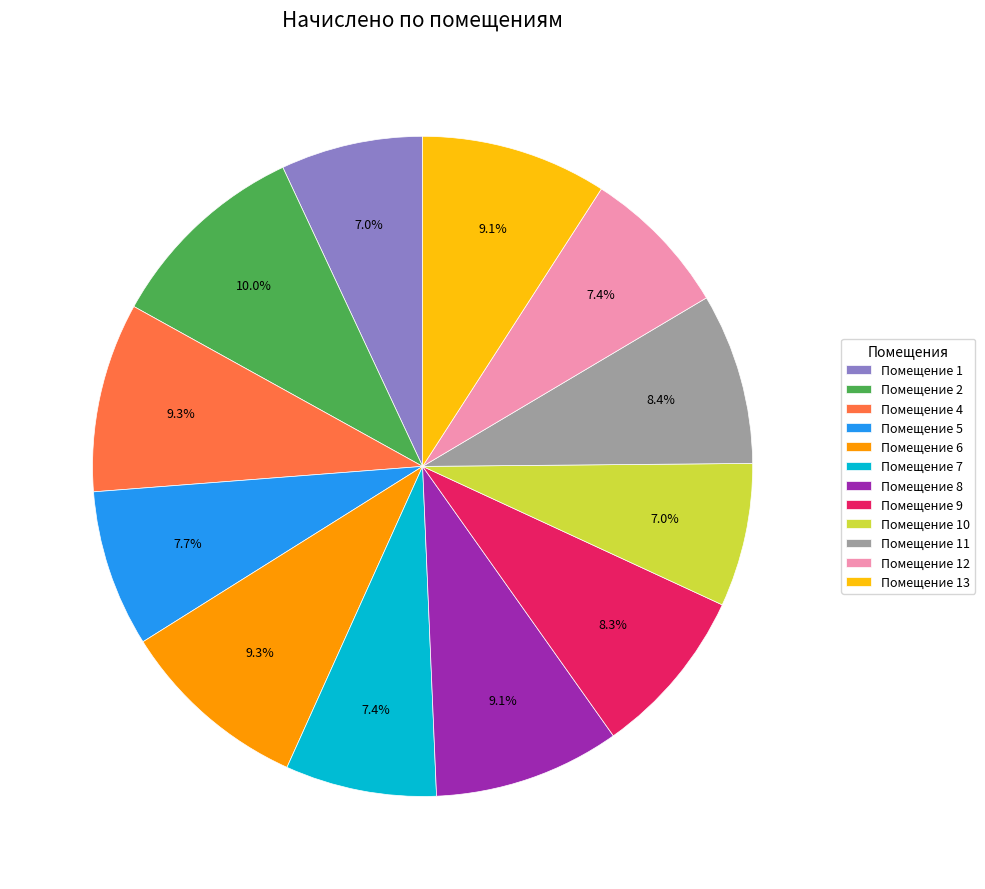

How much of the chart is everything except Помещение 9?

91.7%